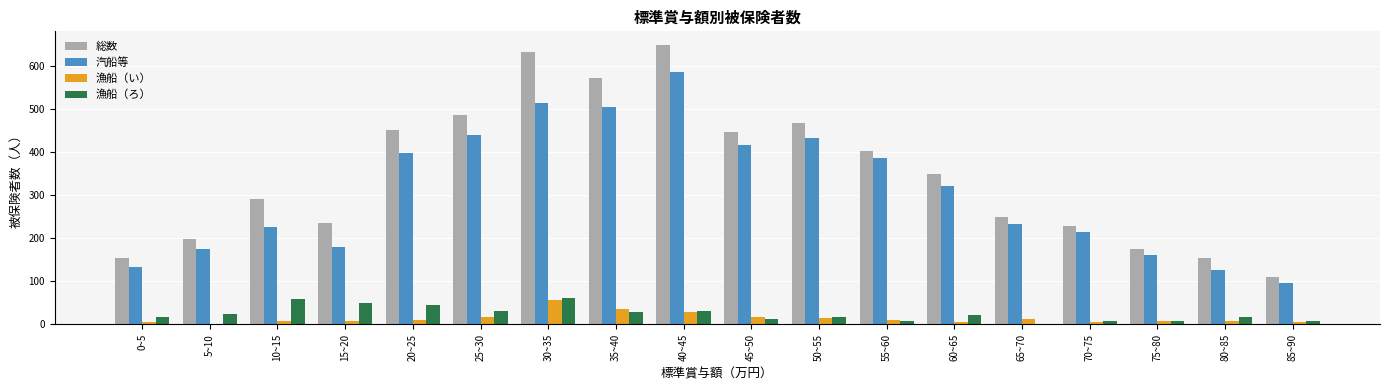

What are all the series names shown in the legend?

総数, 汽船等, 漁船（い）, 漁船（ろ）